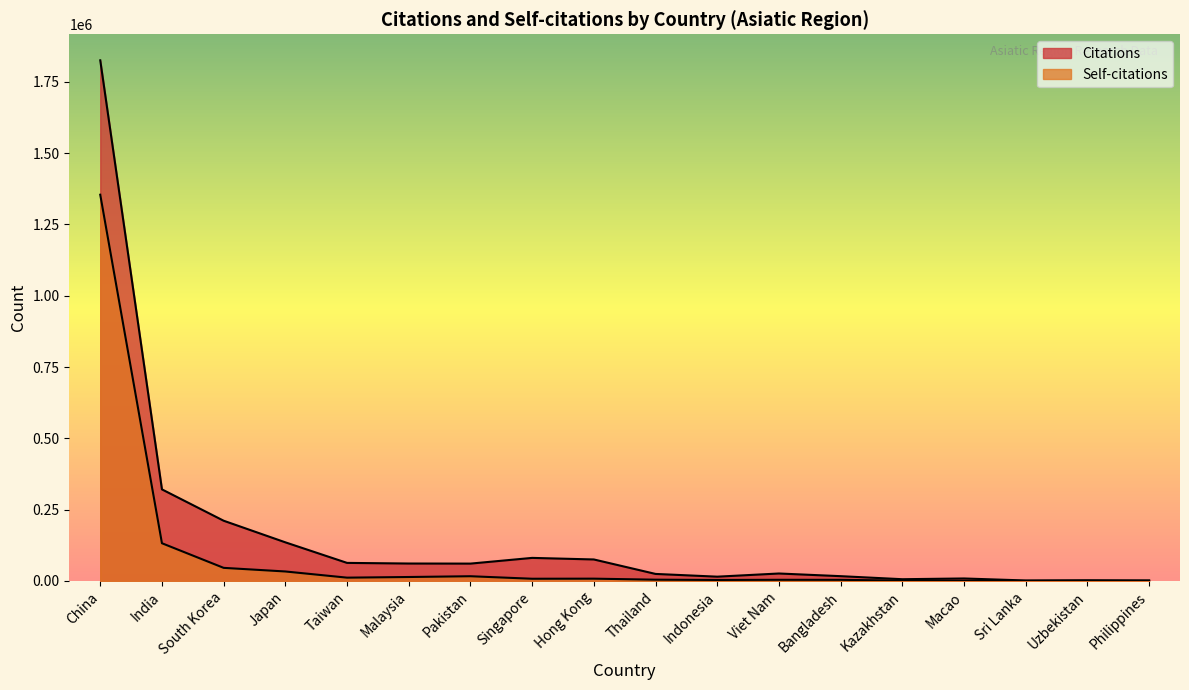

At which category is the sum across all series the highest?

China